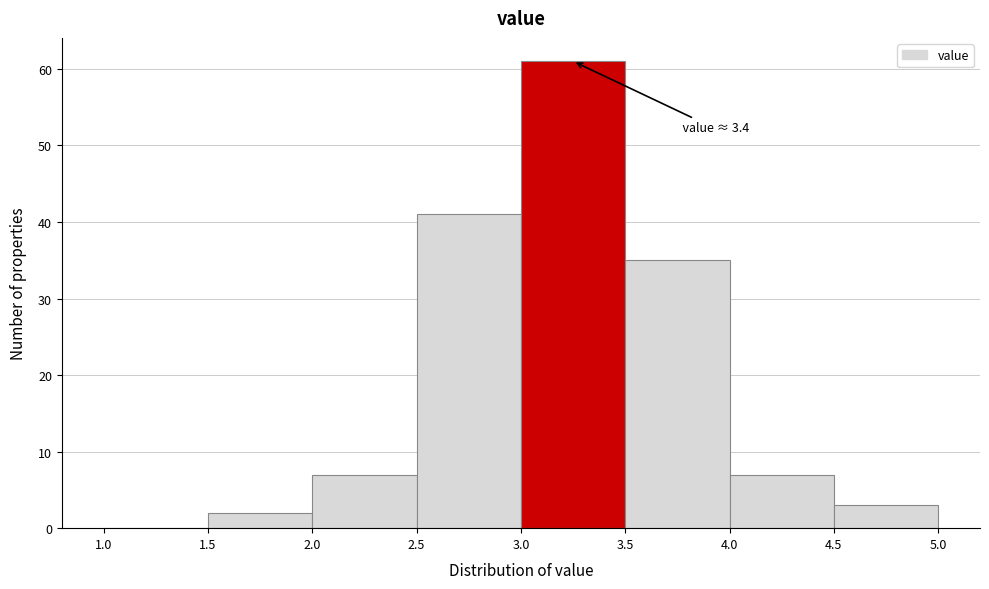

Which range on the x-axis has the tallest bar?

3.0 to 3.5